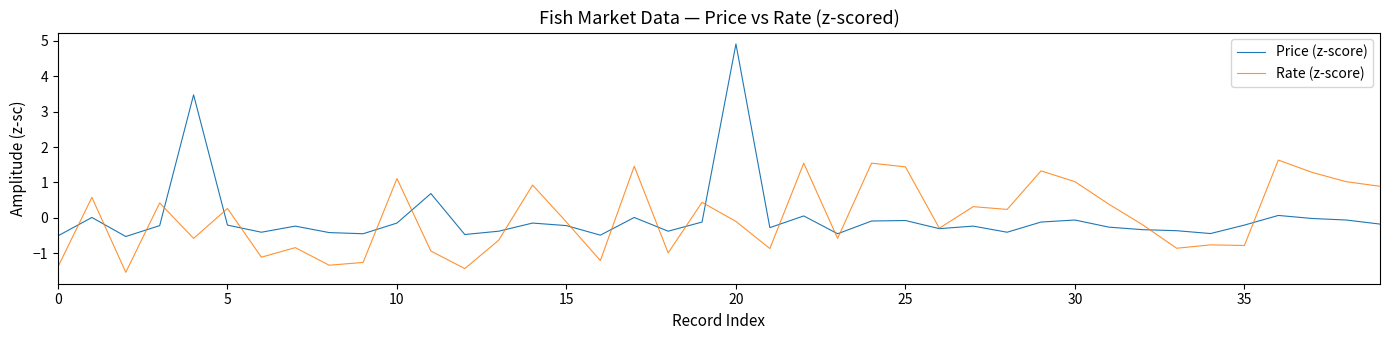

Rank the series by their maximum value, from highest to lowest.

Price (z-score), Rate (z-score)